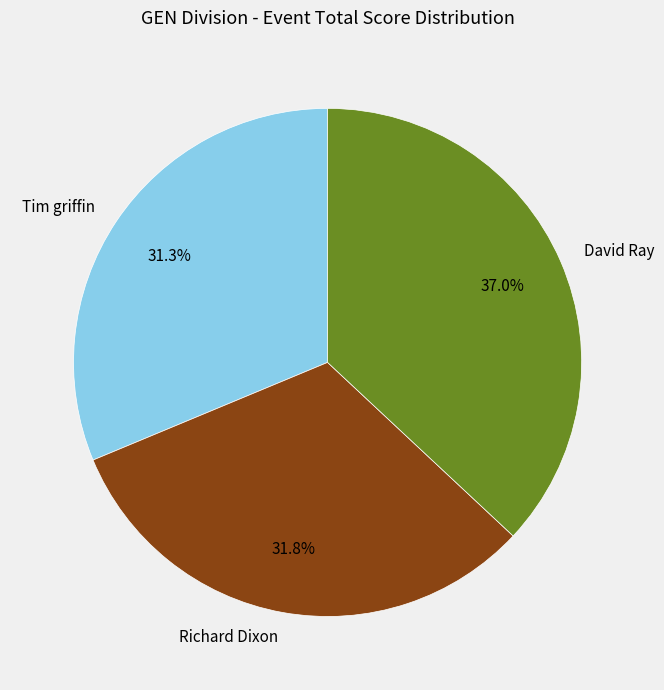

What portion of the pie excludes Tim griffin?

68.7%